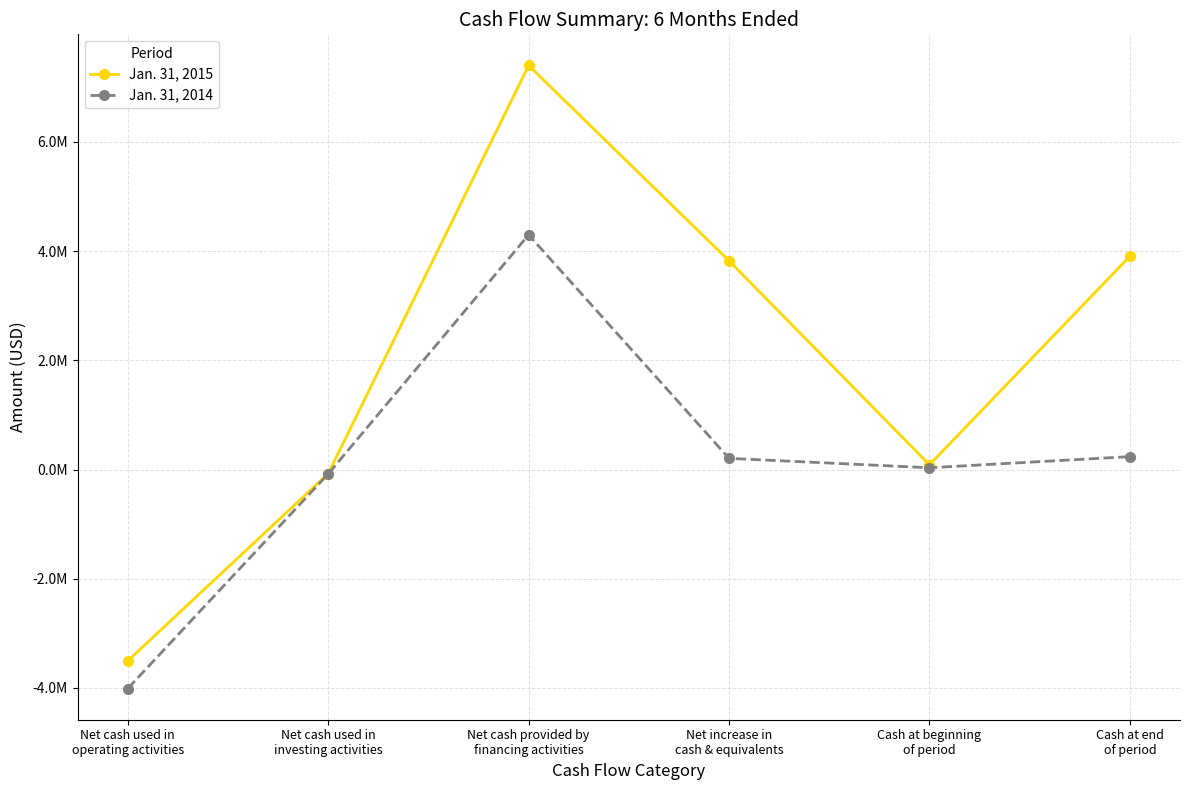

Is this an area chart (filled region under the line)?

No